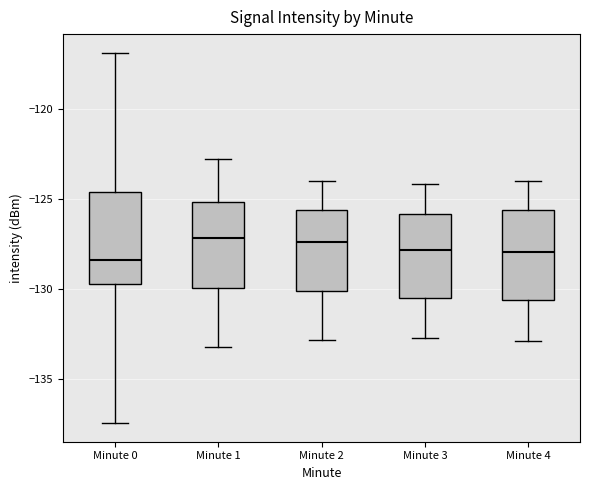

Reading left to right, transcribe this box plot: for each box, give where its median line is, the range the box spans, and where its two whiskers end, as read against the y-axis. The values are not printed on the chart, so give them approximately, as read against the axis.

Minute 0: median -128.5, box -129.5 to -124.5, whiskers -137.5 to -117.0
Minute 1: median -127.0, box -130.0 to -125.0, whiskers -133.0 to -123.0
Minute 2: median -127.5, box -130.0 to -125.5, whiskers -133.0 to -124.0
Minute 3: median -128.0, box -130.5 to -126.0, whiskers -132.5 to -124.0
Minute 4: median -128.0, box -130.5 to -125.5, whiskers -133.0 to -124.0